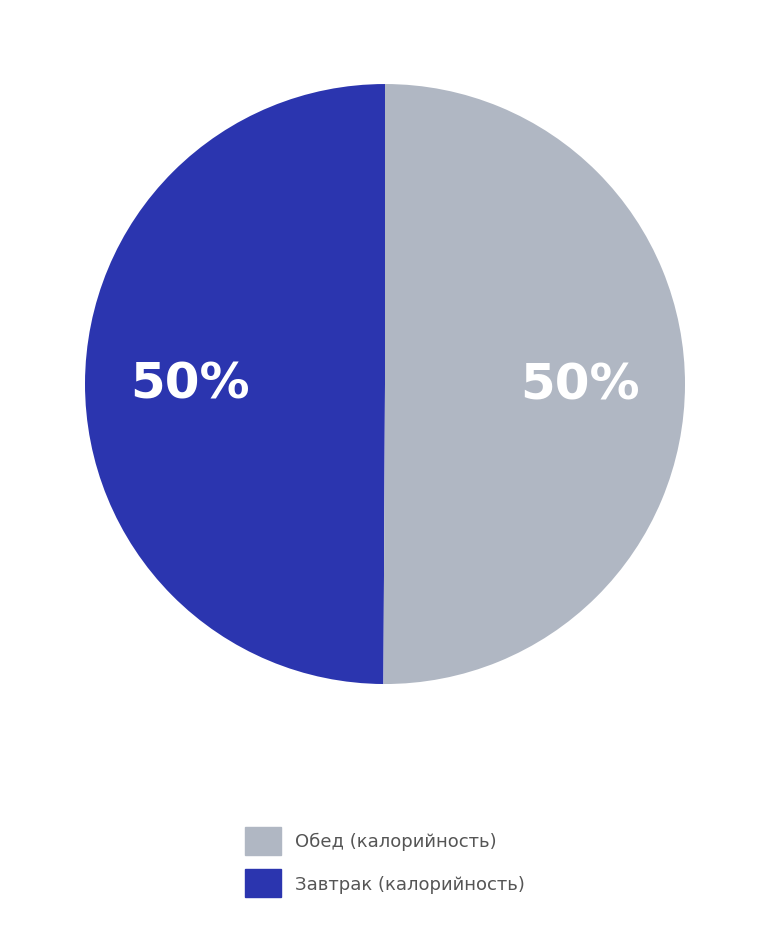

To the nearest percent, what is the average slice percentage?

50%